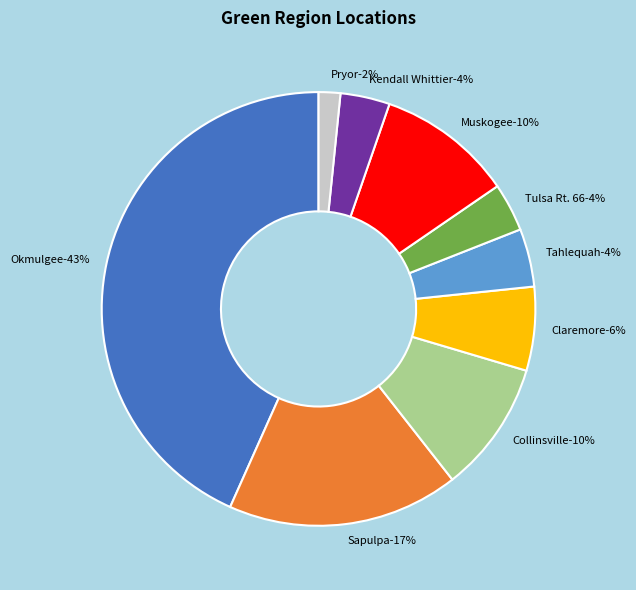

Is there a majority slice in this chart?

No